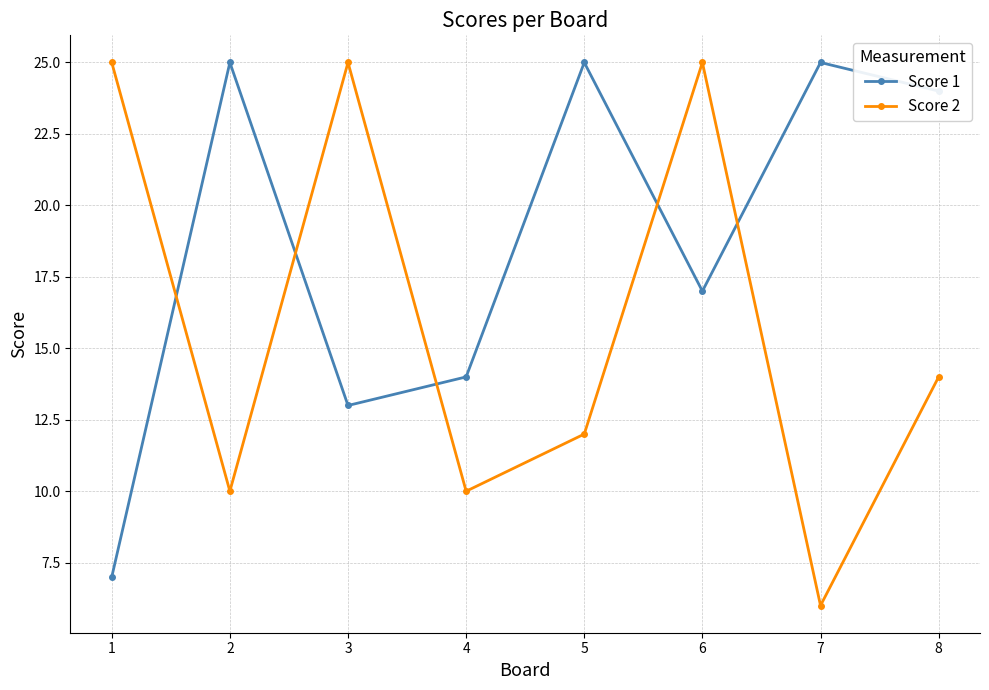

Rank the series at 4 from highest to lowest value.

Score 1, Score 2